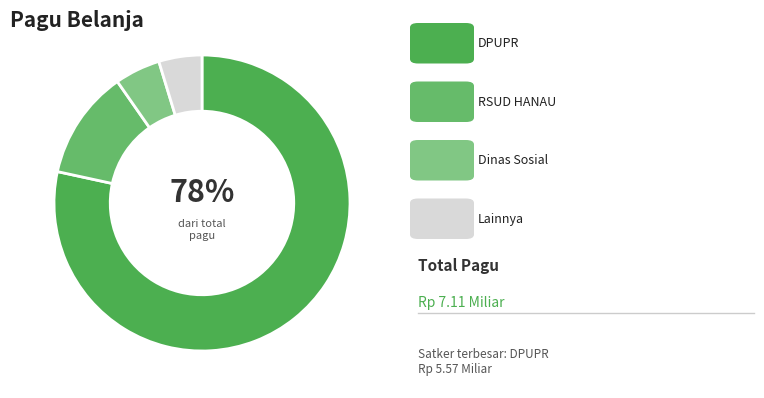

Count the number of slices in the pie.

4